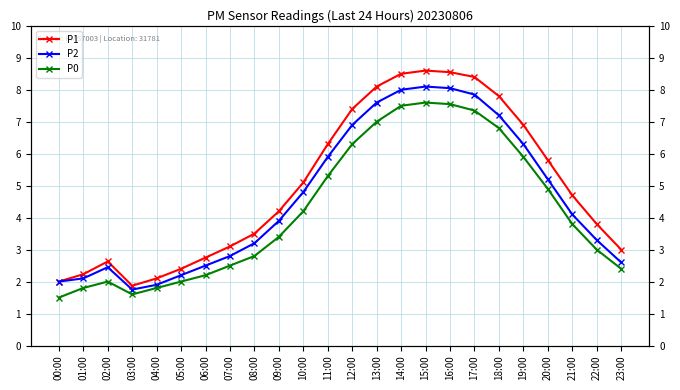

Between 10:00 and 17:00, which is larger?

17:00